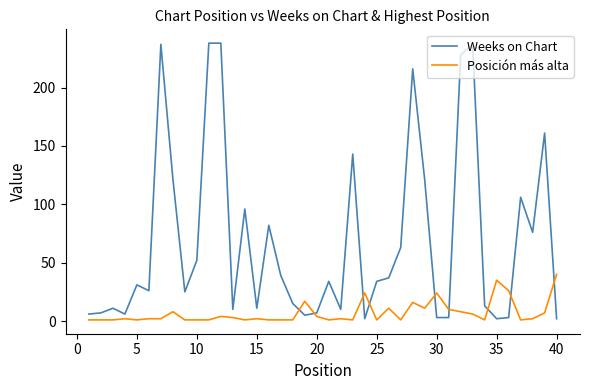

Which series has the widest spread of values?

Weeks on Chart